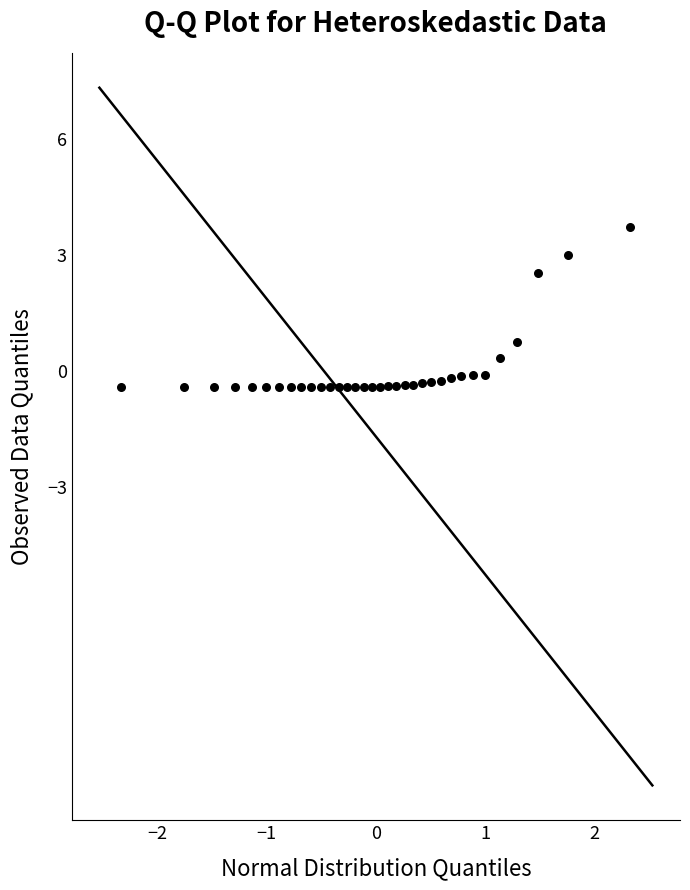

What is the range of X values (max minus min)?

4.7